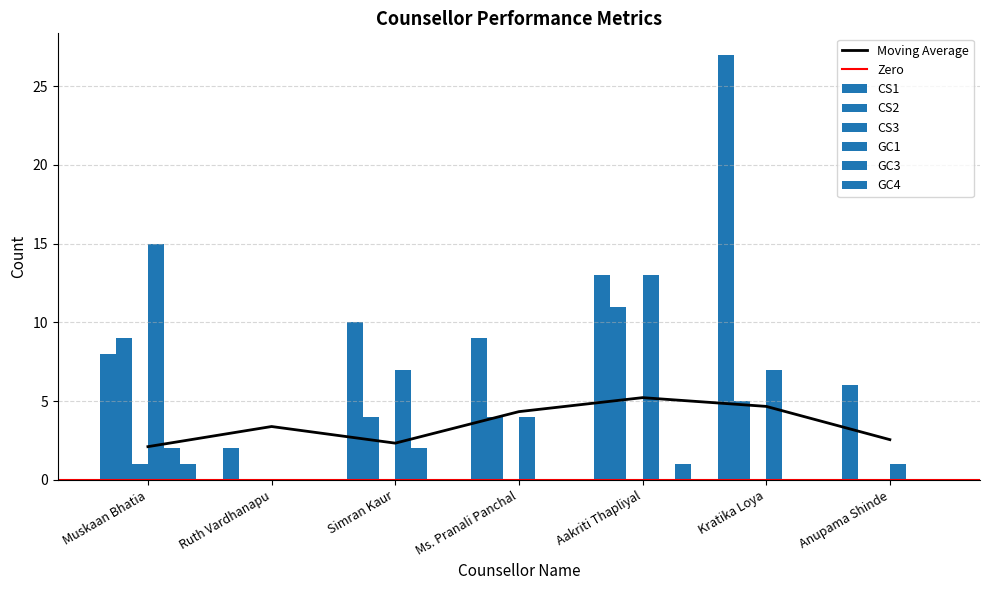

What is the sum of all GC3 values?

4